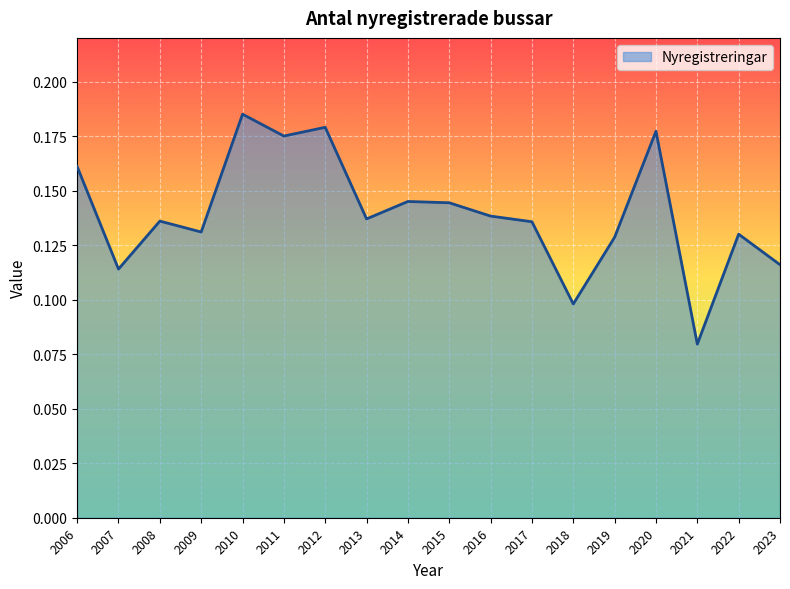

Between 2020 and 2010, which is larger?

2010